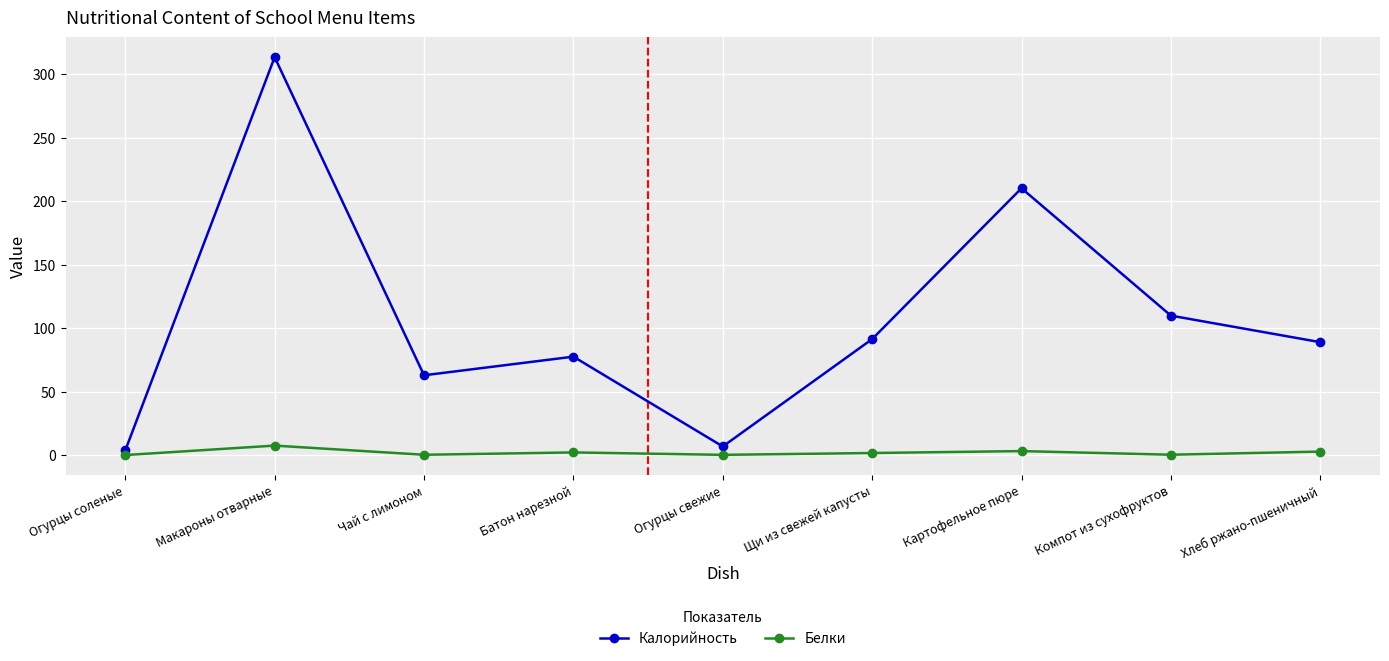

Which series has the largest range (max minus min)?

Калорийность